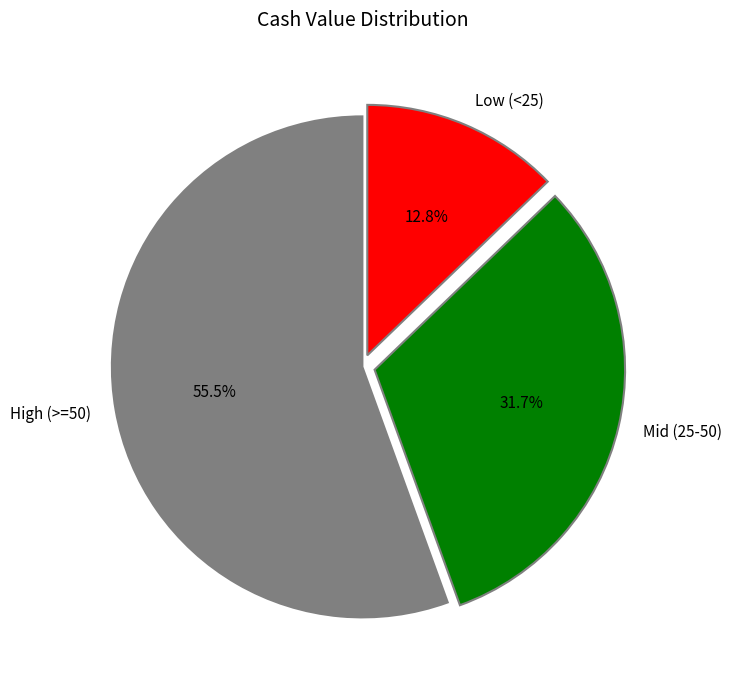

How many slices are in this pie chart?

3